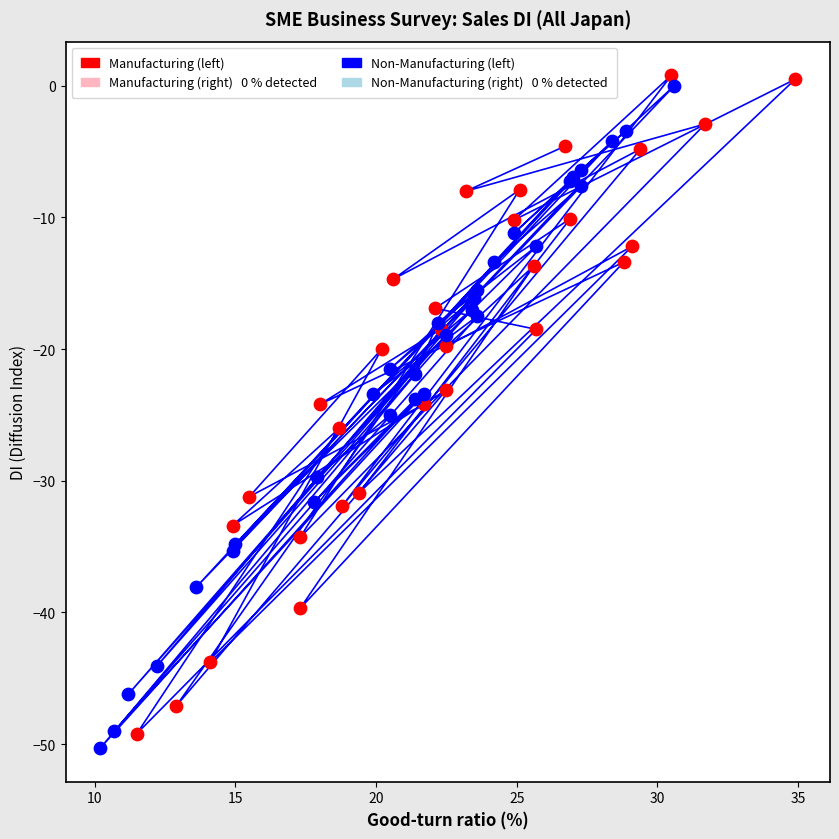

Which series reaches the maximum Y coordinate?

Manufacturing (left)